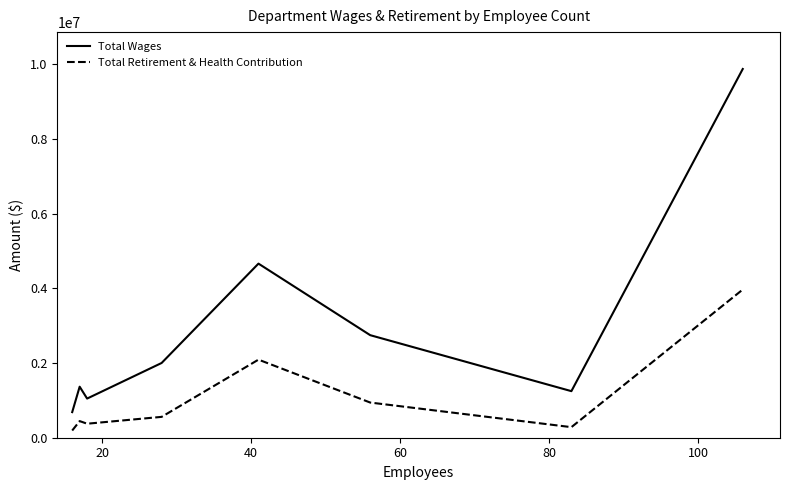

Rank the series by their maximum value, from lowest to highest.

Total Retirement & Health Contribution, Total Wages